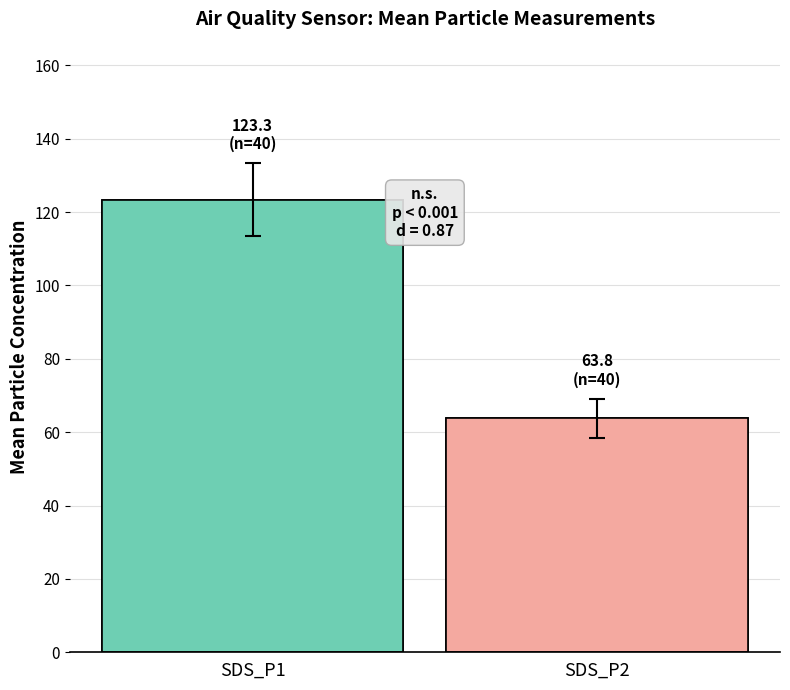

Which label corresponds to the smallest value in the chart?

SDS_P2